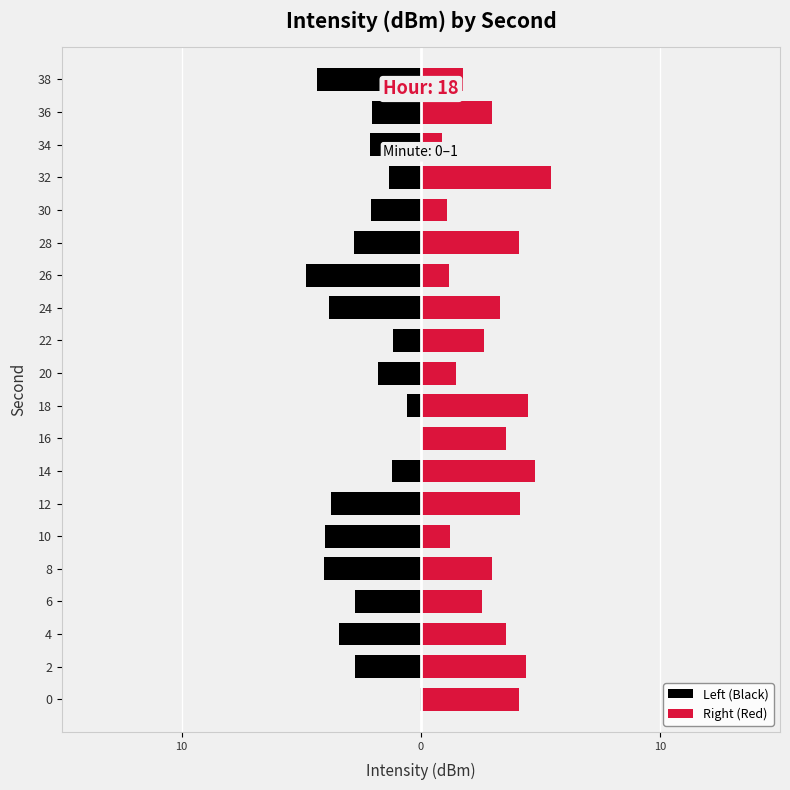

How many values in the Right (Red) series exceed 3?

10